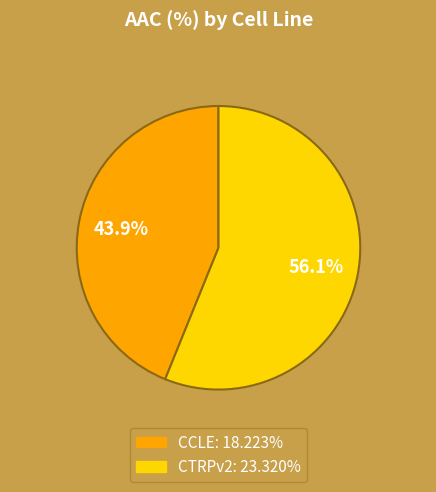

Which has a higher value, CCLE or CTRPv2?

CTRPv2